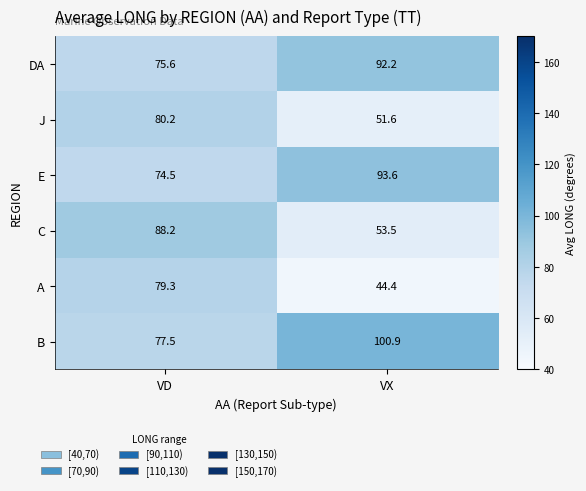

Reading left to right, transcribe all the data shown in this chart.

DA: VD=75.6	VX=92.2
J: VD=80.2	VX=51.6
E: VD=74.5	VX=93.6
C: VD=88.2	VX=53.5
A: VD=79.3	VX=44.4
B: VD=77.5	VX=100.9